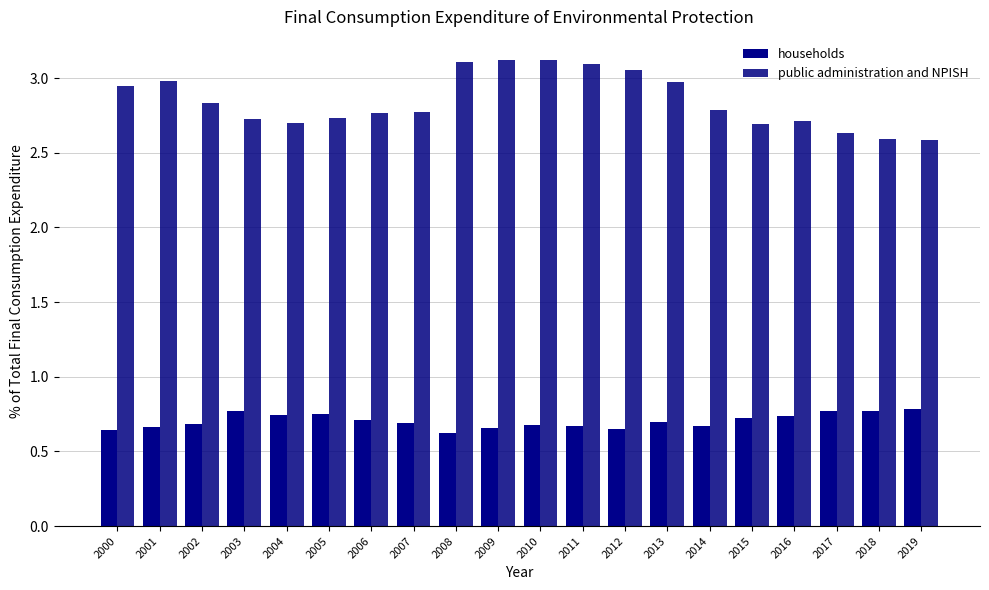

At 2007, list the series in order from largest to smallest.

public administration and NPISH, households